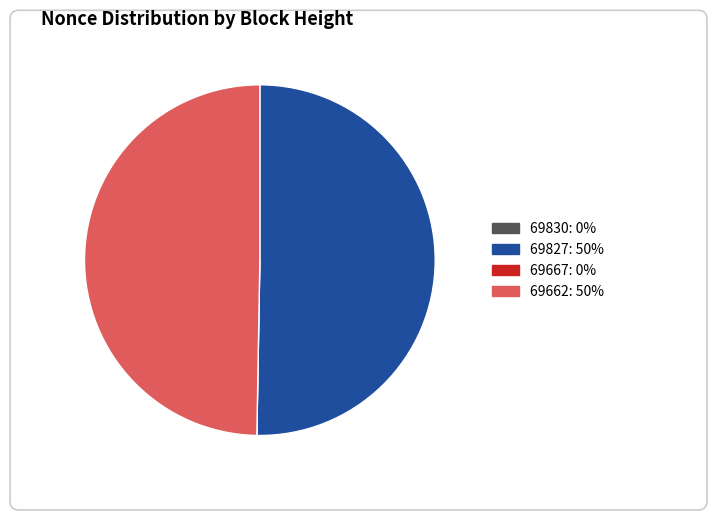

What is the largest slice in the pie chart?

69827